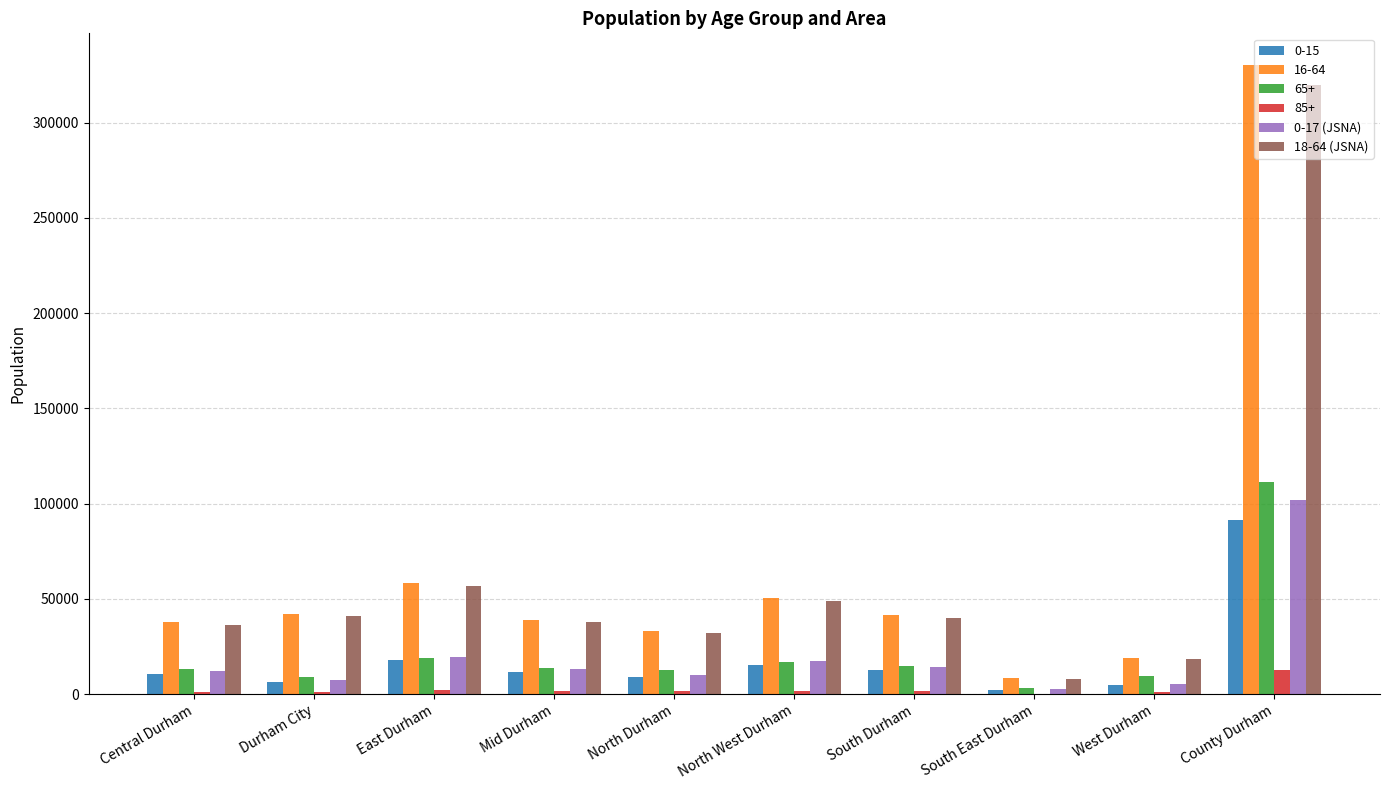

Is it true that 16-64 equals 19142 at West Durham?

True